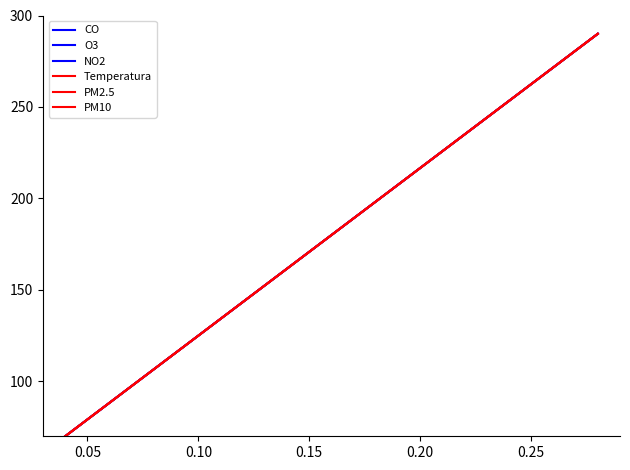

What is the maximum value for O3?

290.0